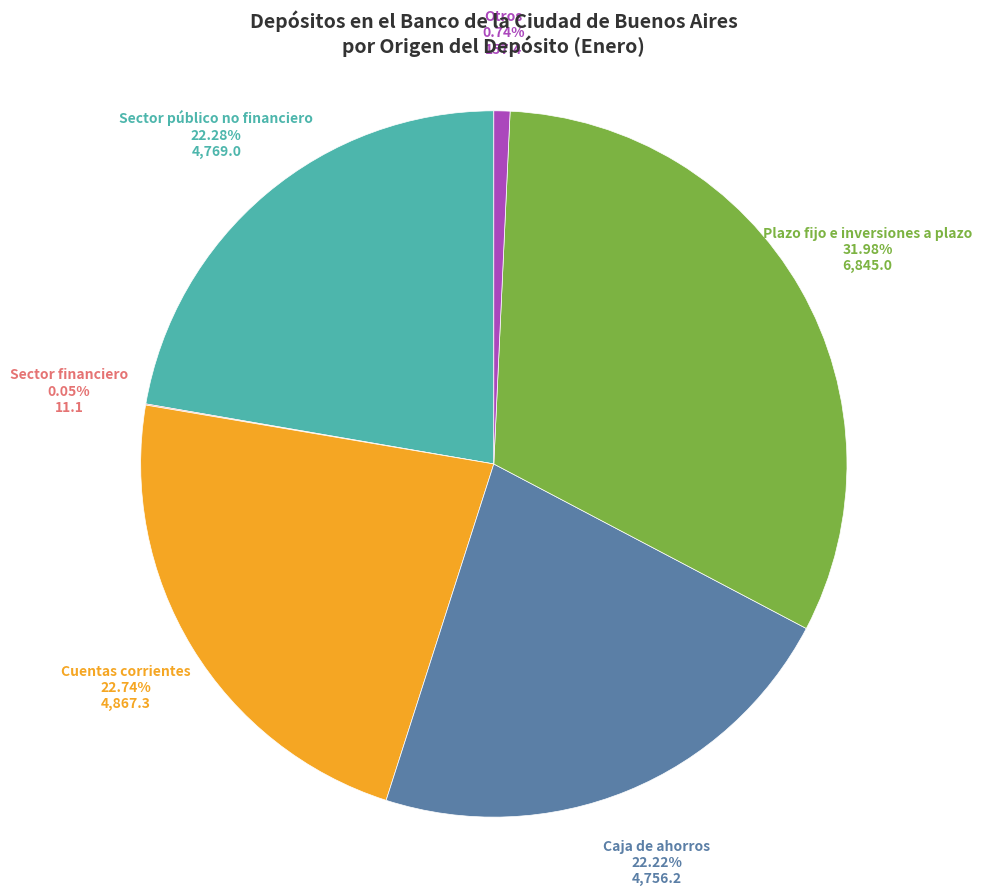

Is there any slice that represents more than half of the pie?

No